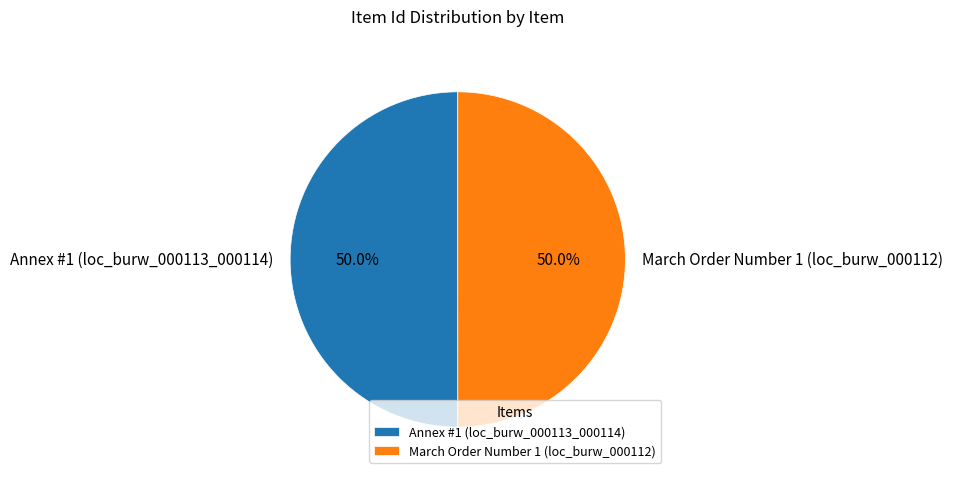

To the nearest percent, what portion does March Order Number 1 (loc_burw_000112) represent?

50%